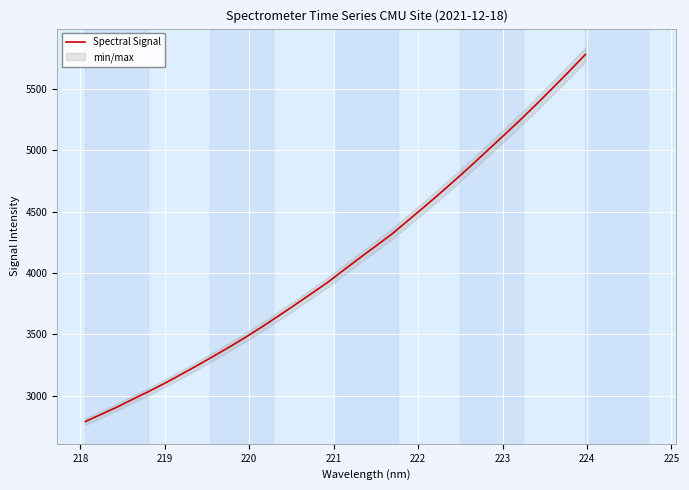

What is the minimum value for Spectral Signal?

2789.6